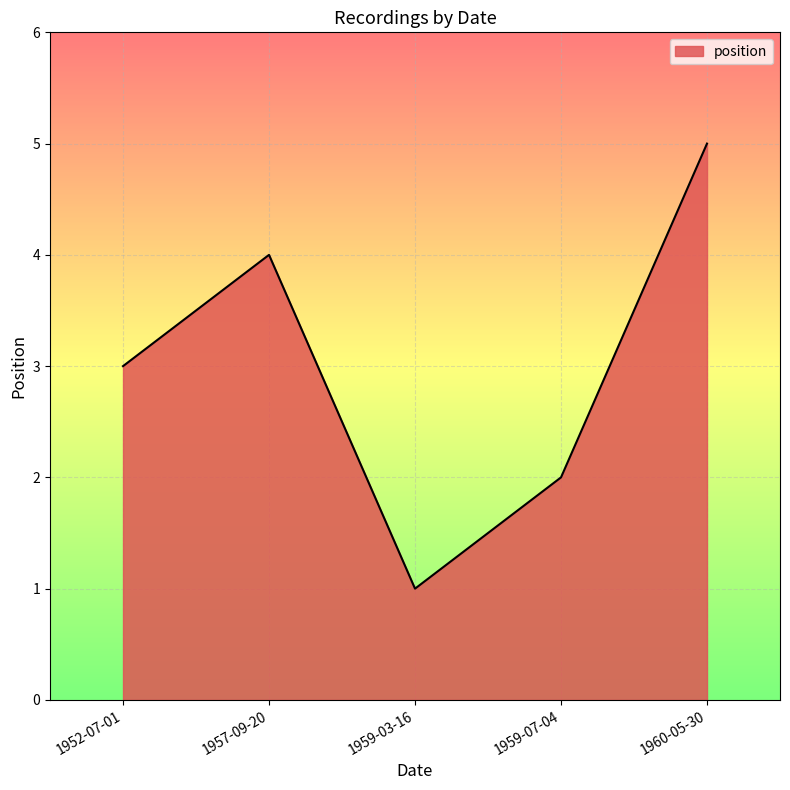

Rank the categories by value from highest to lowest.

1960-05-30, 1957-09-20, 1952-07-01, 1959-07-04, 1959-03-16